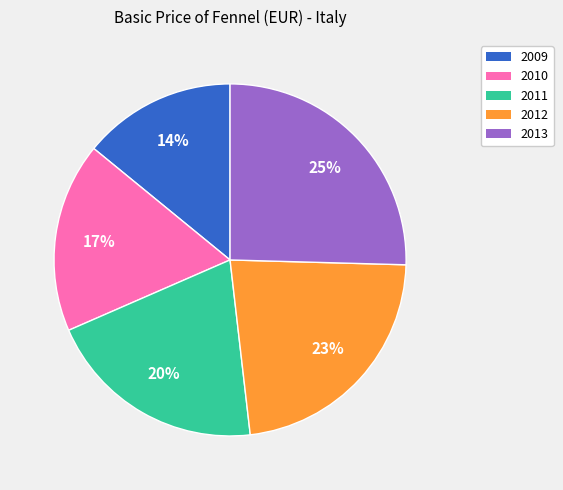

To the nearest percent, what is the average slice percentage?

20%